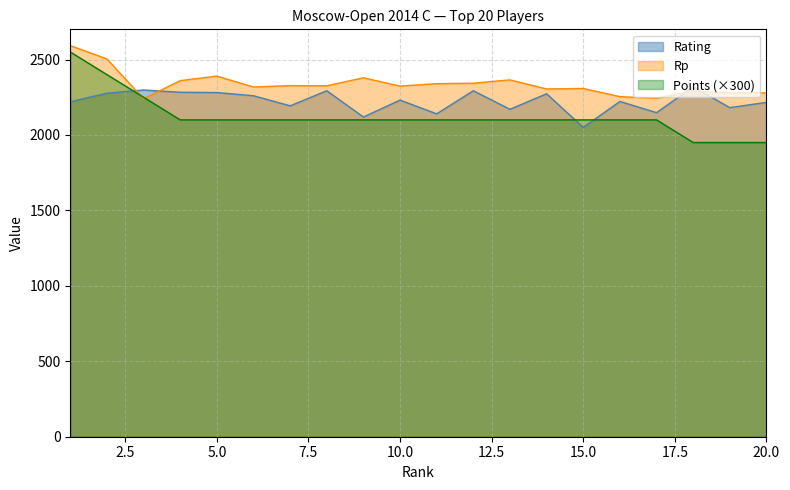

Is the value of Rating at 17 greater than the value of Rp at 4?

No